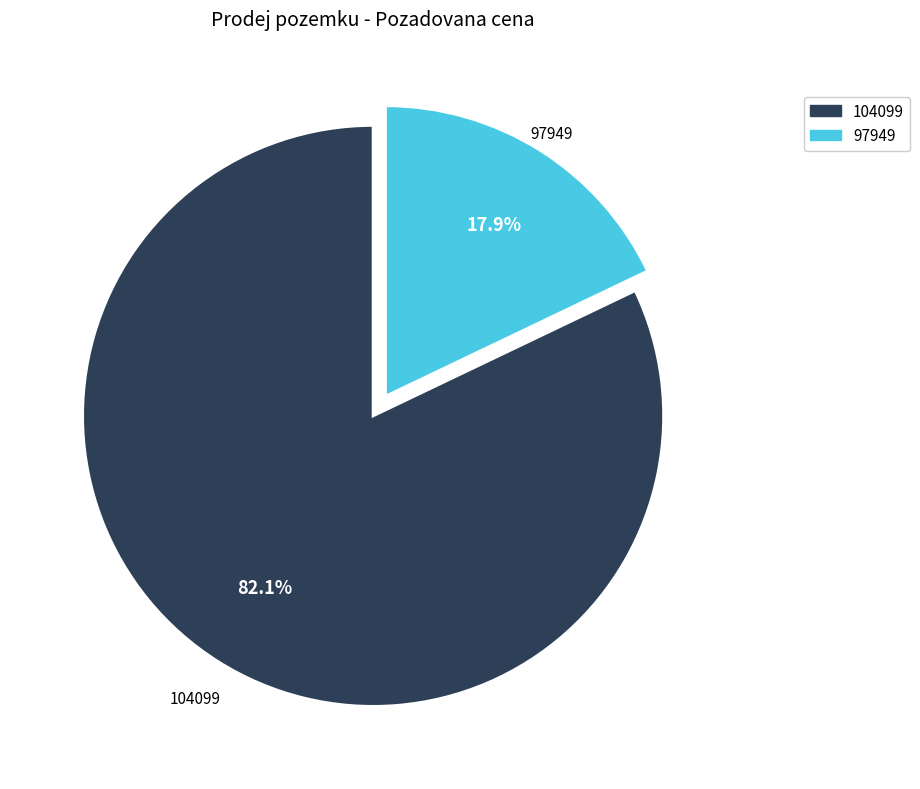

To the nearest percent, what is the average slice percentage?

50%